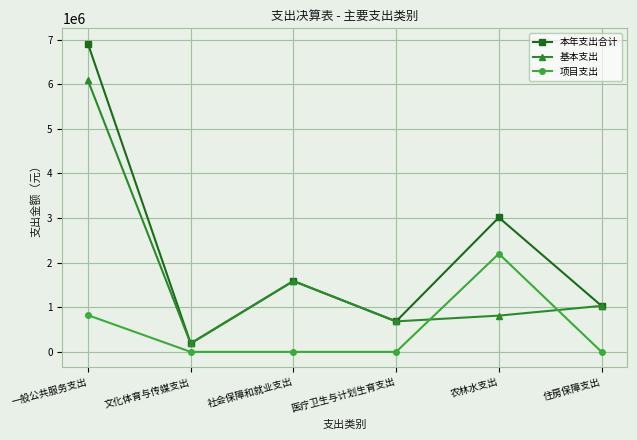

List the series in order of their overall mean, highest first.

本年支出合计, 基本支出, 项目支出